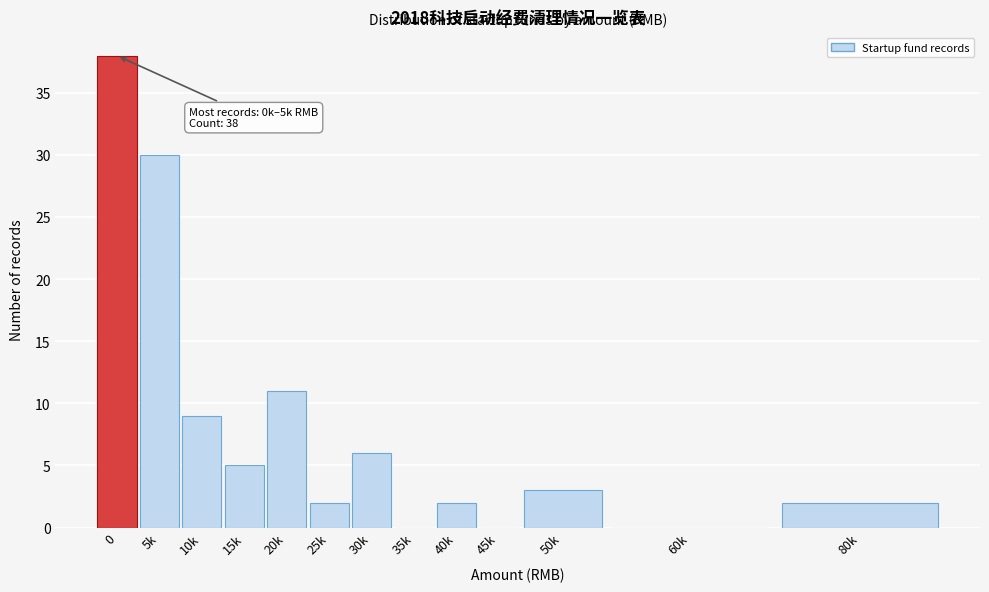

Reading right to left, what are all the values shown in this chart?

80k=2	60k=0	50k=3	45k=0	40k=2	35k=0	30k=6	25k=2	20k=11	15k=5	10k=9	5k=30	0=38